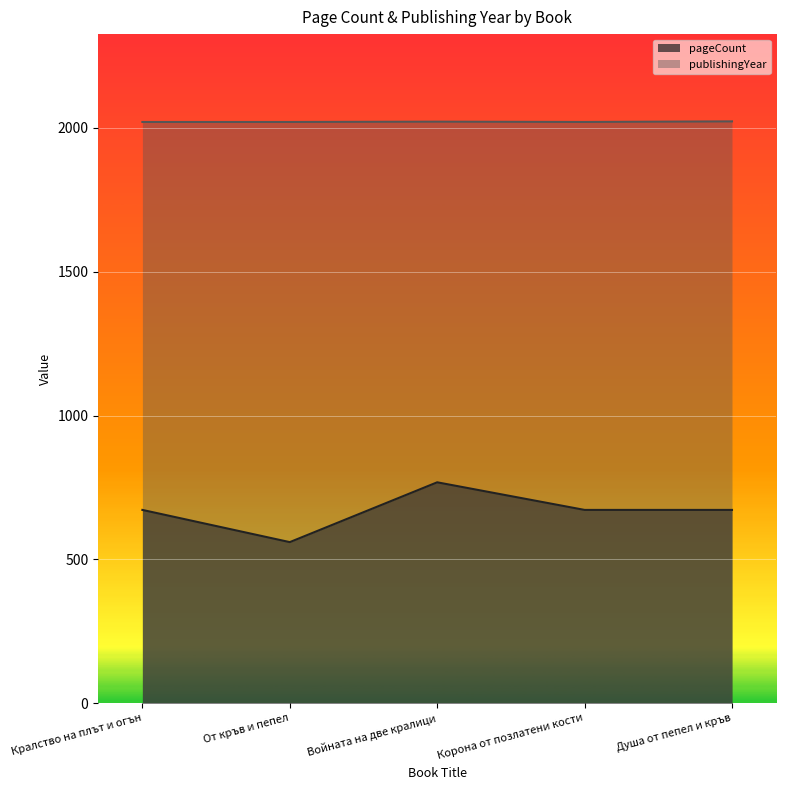

In publishingYear, how many points are higher than both neighbors (excluding endpoints)?

1